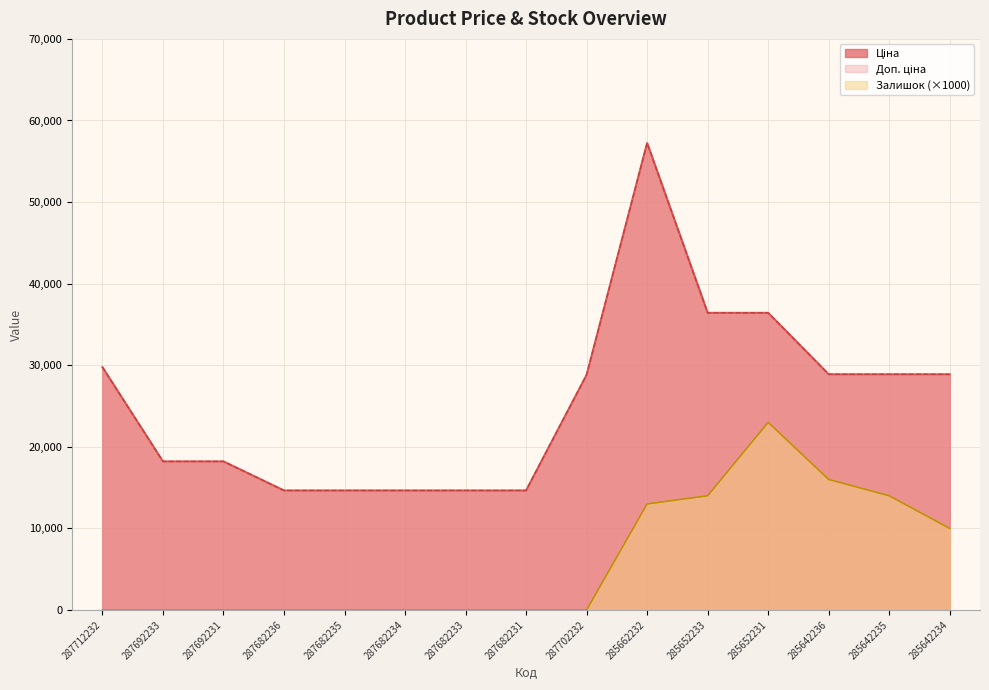

Which has a higher value, 285652233 or 287682236?

285652233